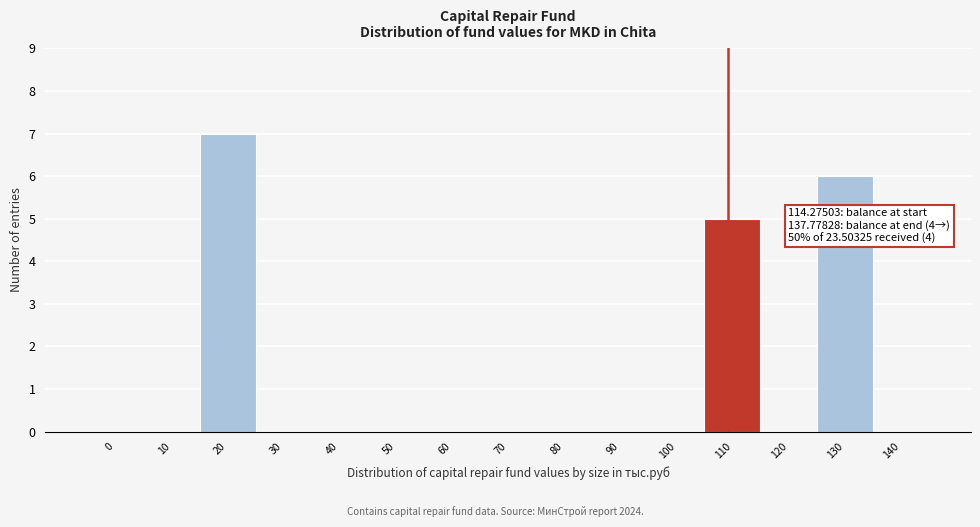

Reading right to left, list all the values displayed in this chart.

140=0	130=6	120=0	110=5	100=0	90=0	80=0	70=0	60=0	50=0	40=0	30=0	20=7	10=0	0=0